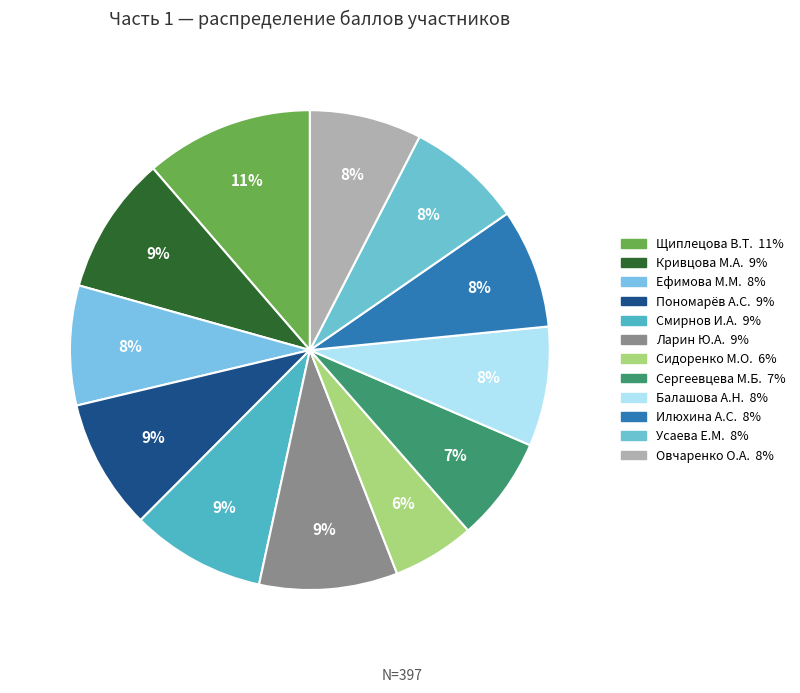

Which has a higher value, Пономарёв А.С. or Илюхина А.С.?

Пономарёв А.С.